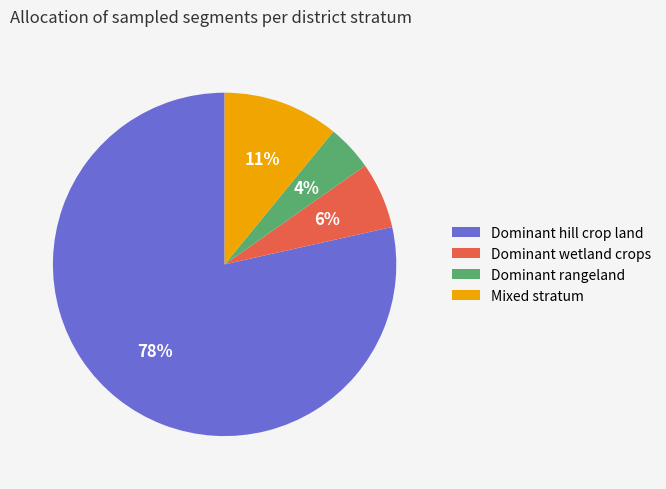

Is it true that Dominant wetland crops is 1% of the pie?

False